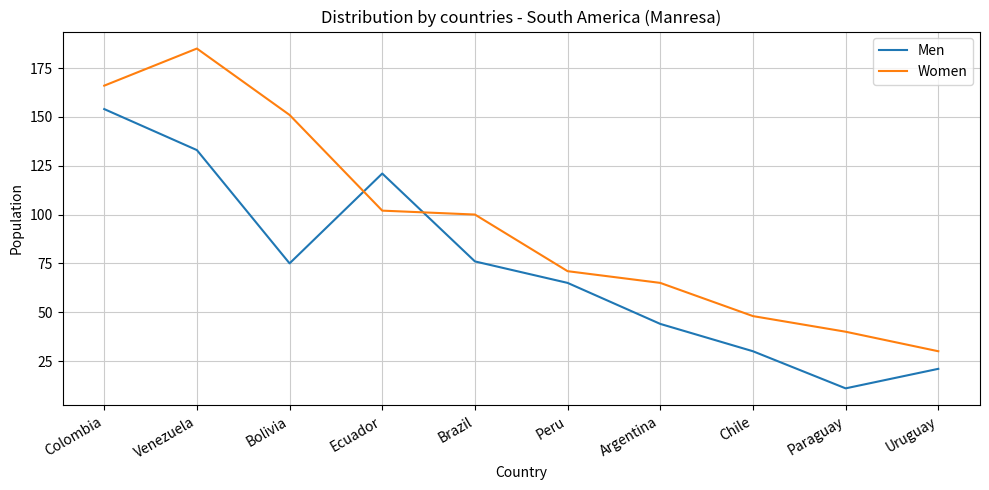

At which label is Women closest to 107?

Ecuador